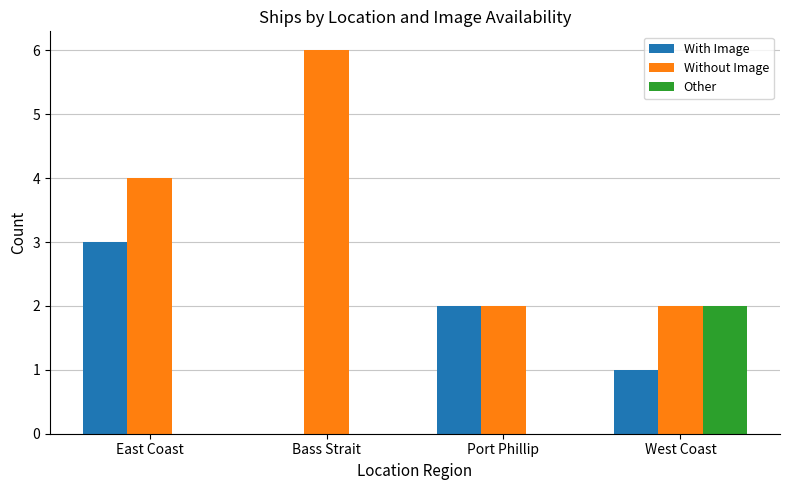

Which series has the largest total across all categories?

Without Image